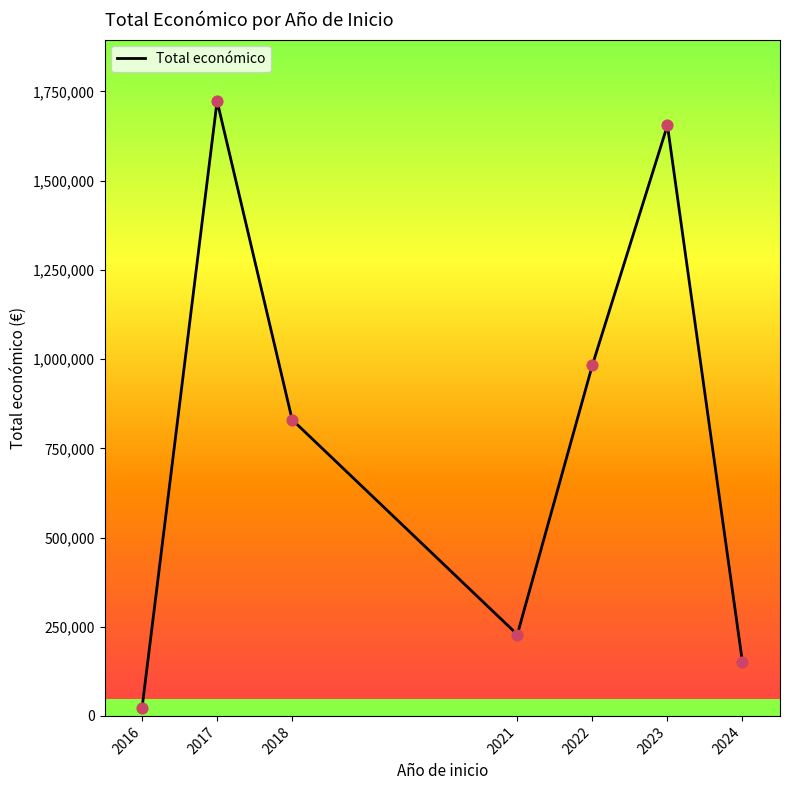

What is the ratio of the value at 2022 to the value at 2024?

6.6